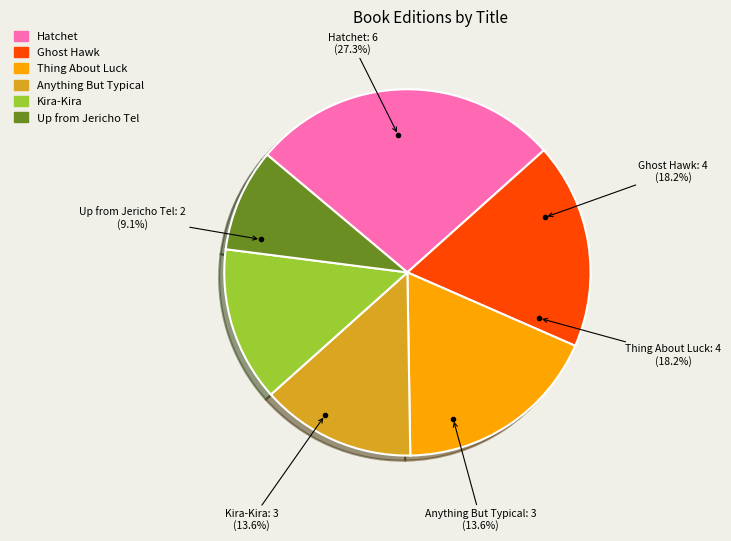

Is there any slice that represents more than half of the pie?

No